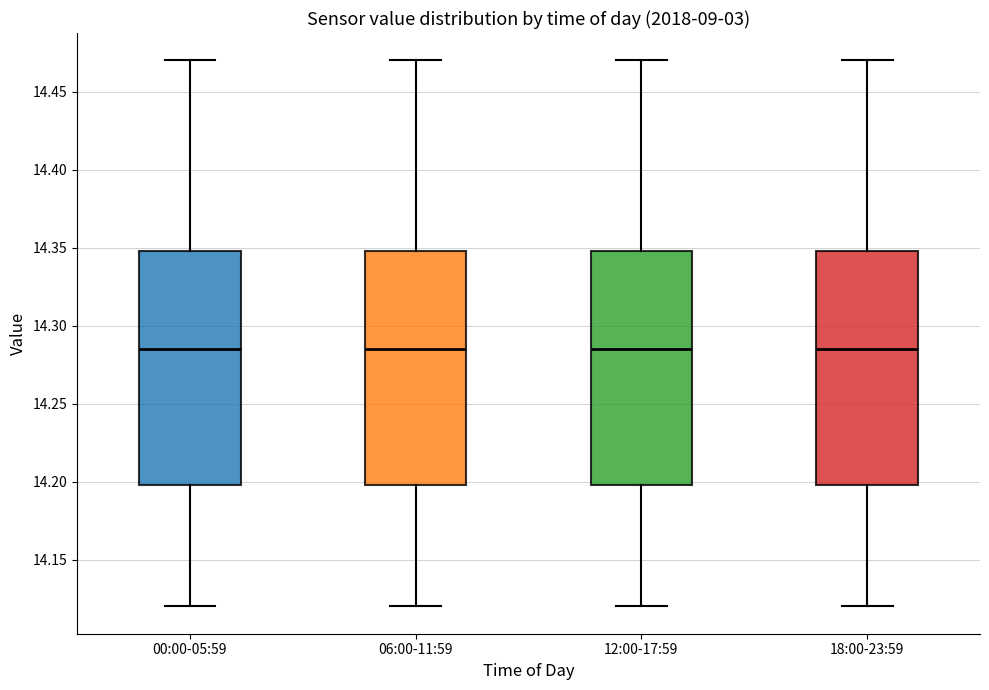

Reading left to right, read every box against the y-axis: the position of its median line, the range the box covers, and the ends of its whiskers. The values are not printed on the chart, so give them approximately, as read against the axis.

00:00-05:59: median 14.285, box 14.200 to 14.350, whiskers 14.120 to 14.470
06:00-11:59: median 14.285, box 14.200 to 14.350, whiskers 14.120 to 14.470
12:00-17:59: median 14.285, box 14.200 to 14.350, whiskers 14.120 to 14.470
18:00-23:59: median 14.285, box 14.200 to 14.350, whiskers 14.120 to 14.470